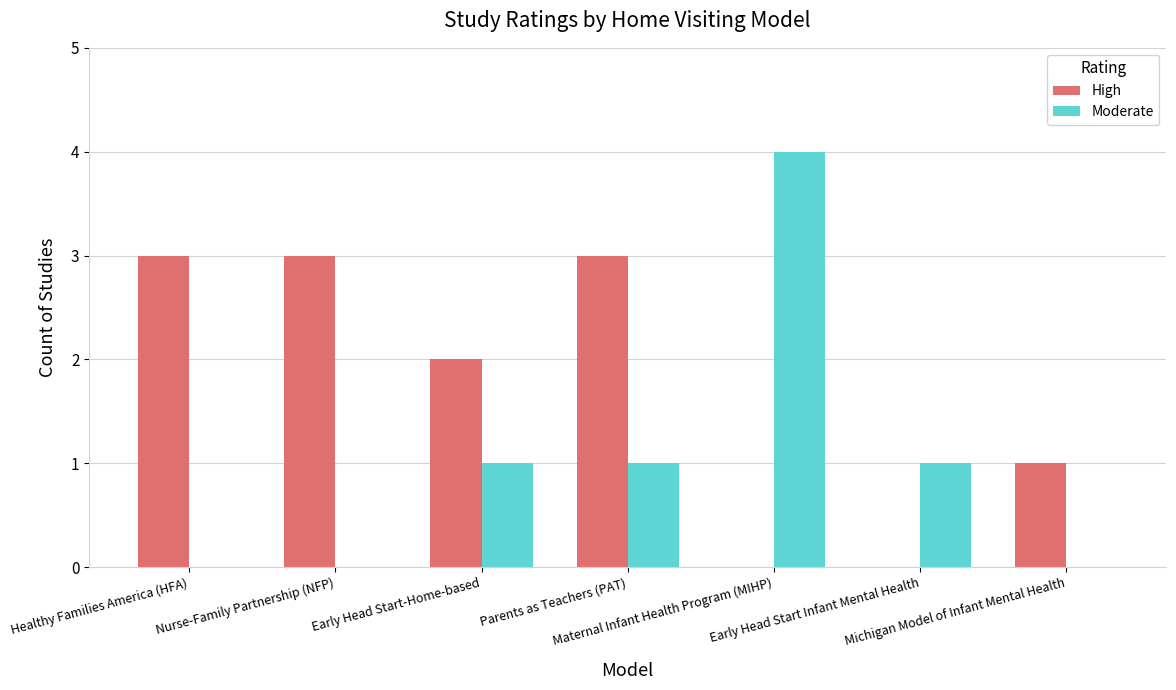

Which series has the largest total across all categories?

High